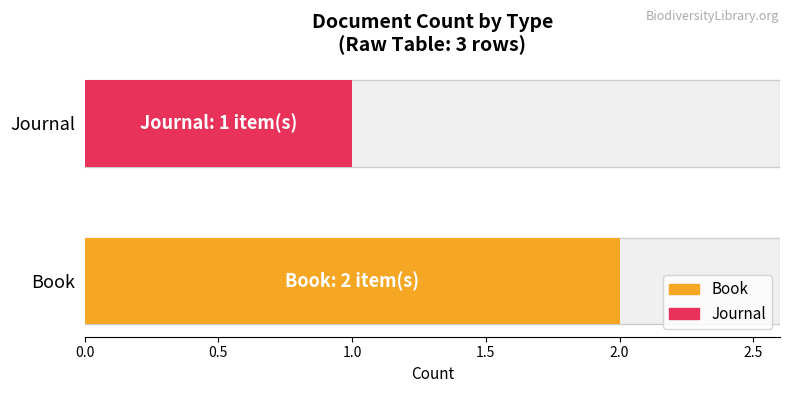

The Book series shows 663 at Date (Journal - Jahrg.39:nr.4). True or false?

False